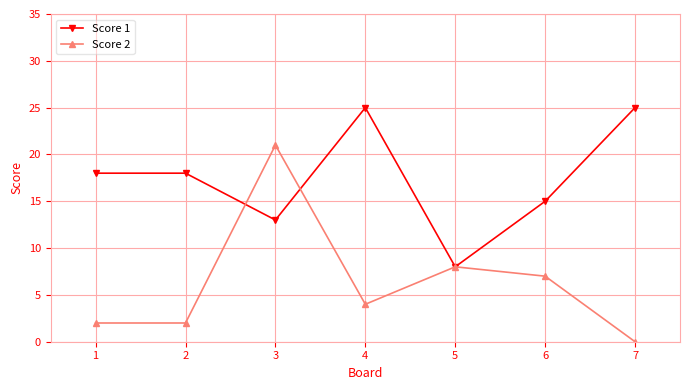

What is the approximate value of Score 2 at 5, to the nearest 5?

10